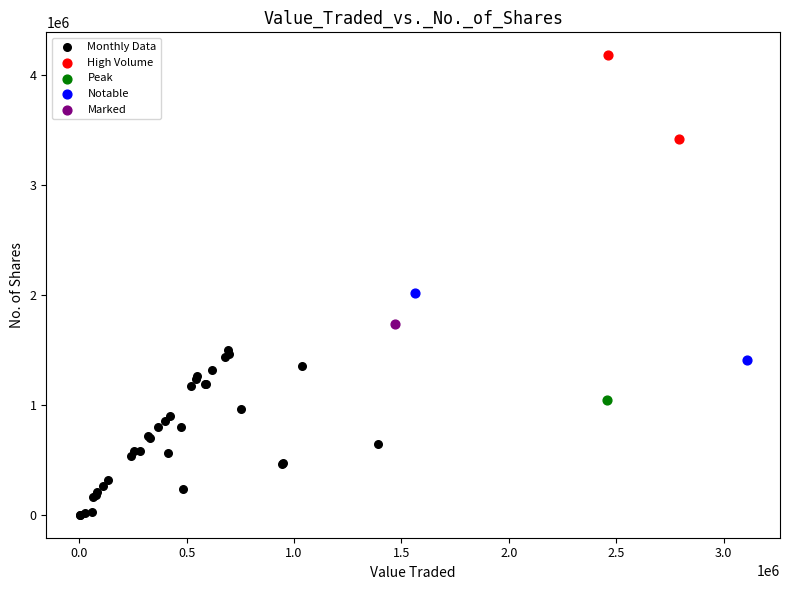

What are all the series names shown in the legend?

Monthly Data, High Volume, Peak, Notable, Marked